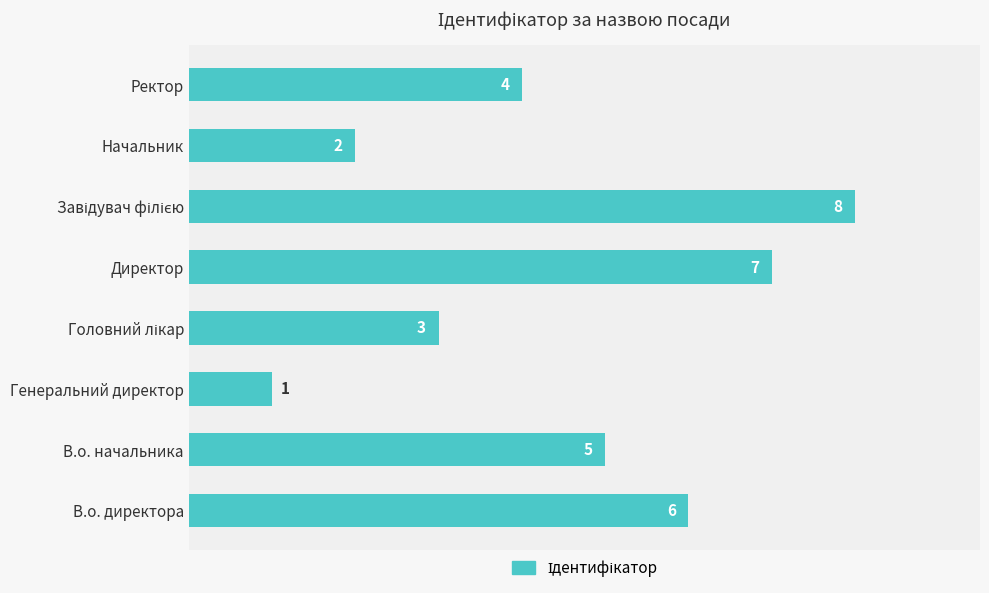

At which label is the value closest to 4?

Ректор